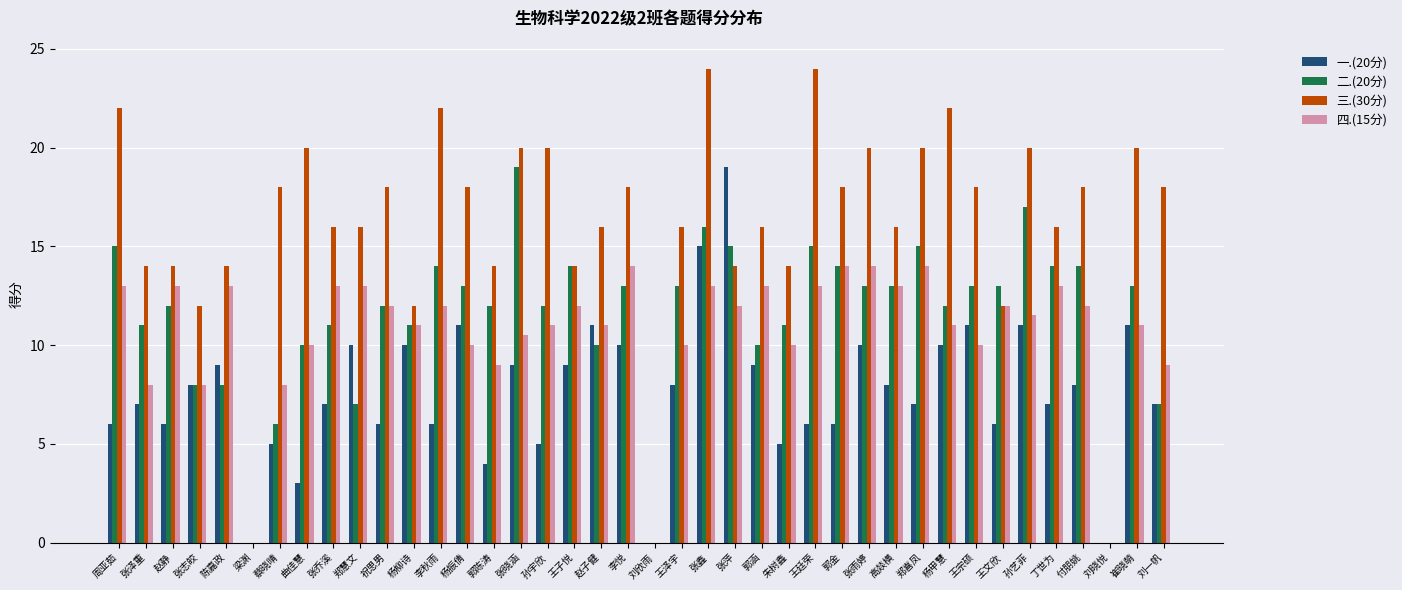

What is the sum of all 二.(20分) values?

456.0